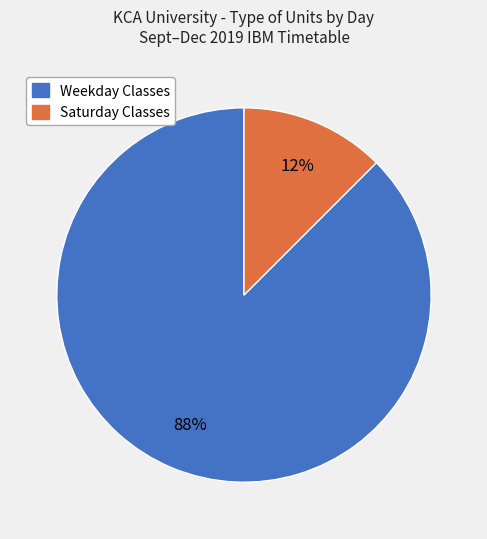

Is there any slice that represents more than half of the pie?

Yes